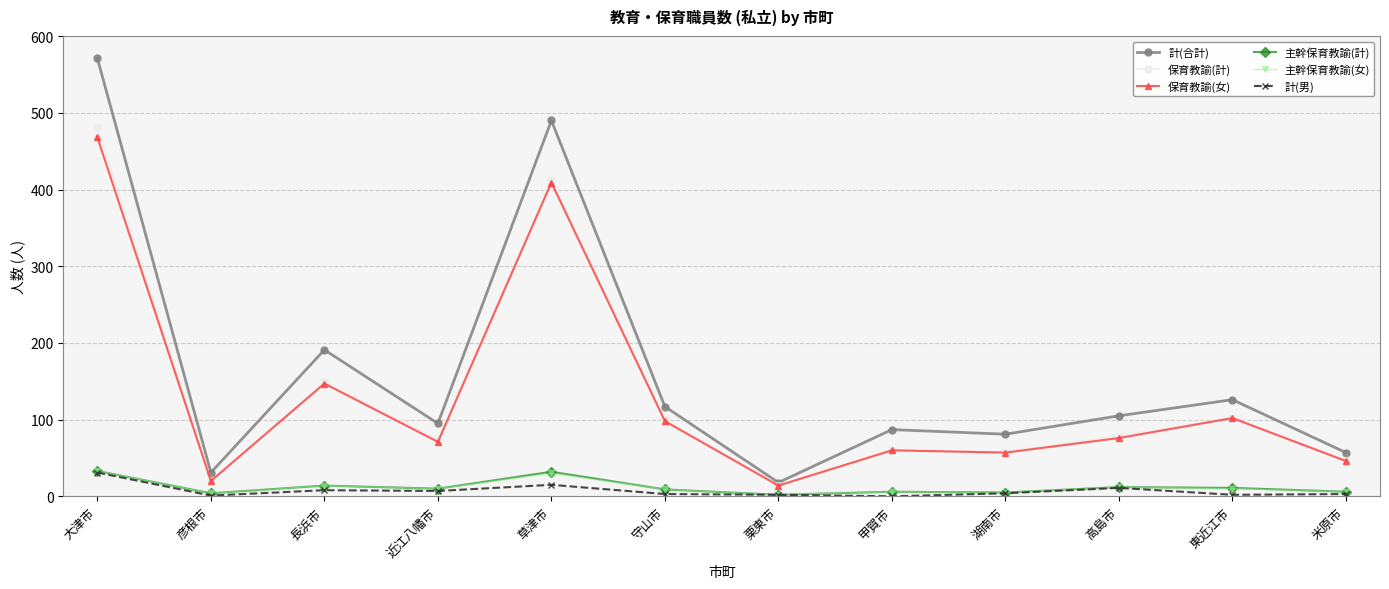

What is the sum of the 保育教諭(計) values at 長浜市 and 近江八幡市?

223